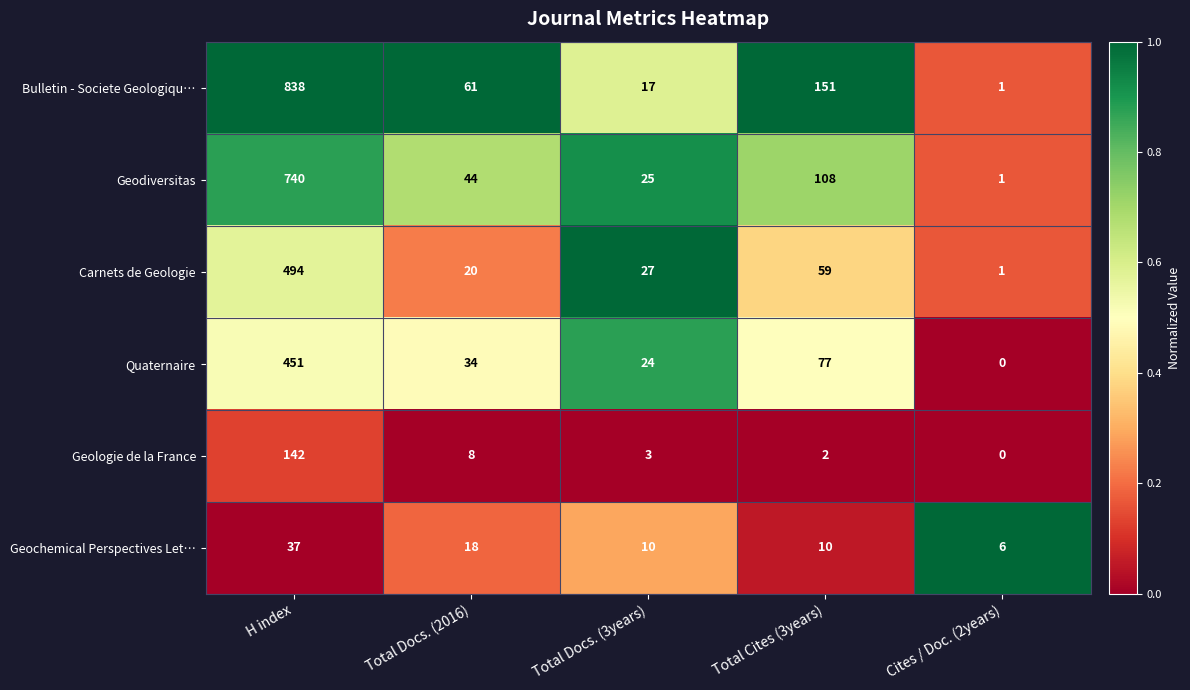

Reading right to left, transcribe all the data shown in this chart.

Bulletin - Societe Geologiqu…: 1	151	17	61	838
Geodiversitas: 1	108	25	44	740
Carnets de Geologie: 1	59	27	20	494
Quaternaire: 0	77	24	34	451
Geologie de la France: 0	2	3	8	142
Geochemical Perspectives Let…: 6	10	10	18	37